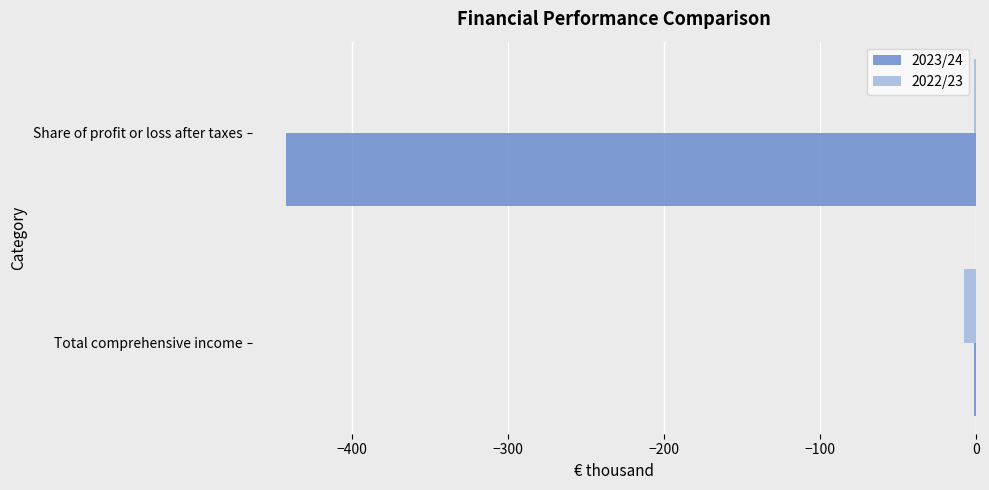

What is the sum of all 2022/23 values?

-9.0